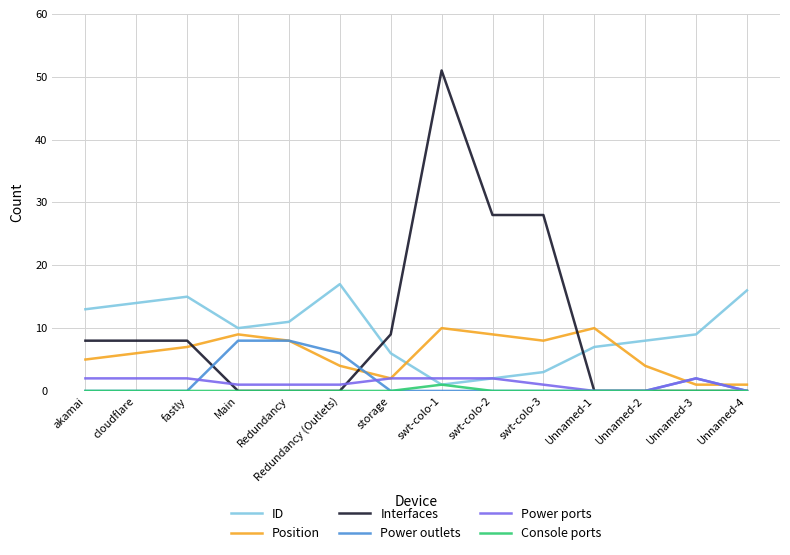

How many Position values are between 4 and 9?

9